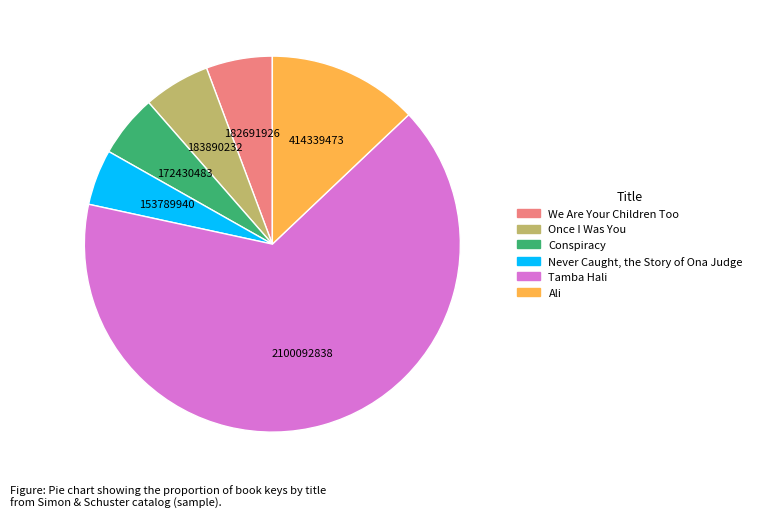

Does Tamba Hali represent more than half of the total?

Yes